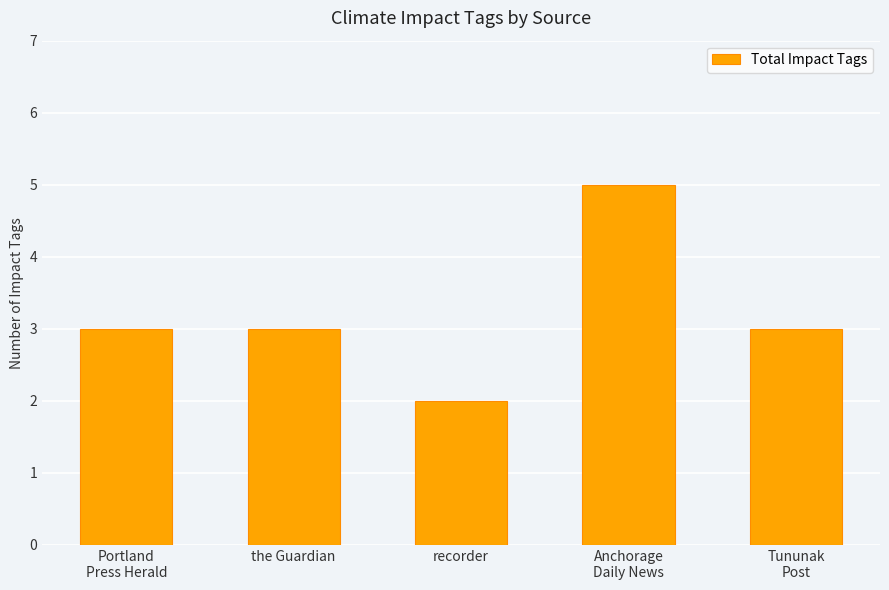

Reading left to right, extract all data points from this chart.

Portland
Press Herald=3	the Guardian=3	recorder=2	Anchorage
Daily News=5	Tununak
Post=3